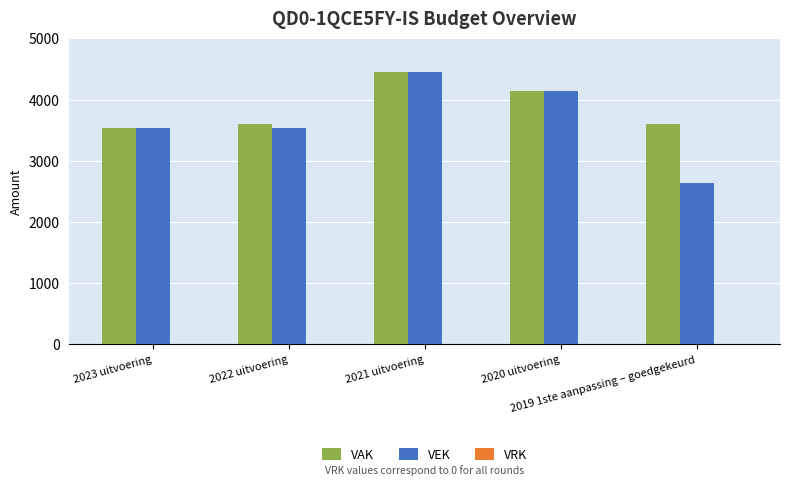

How many series are shown in this chart?

2